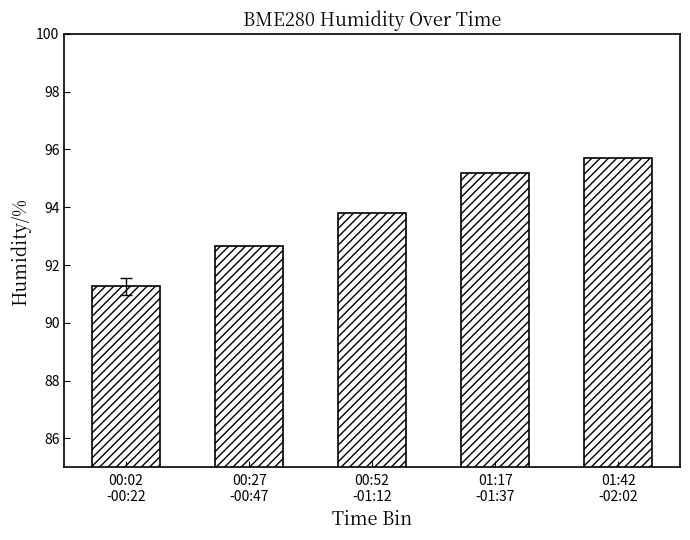

Reading right to left, extract all data points from this chart.

95.7	95.2	93.8	92.7	91.3